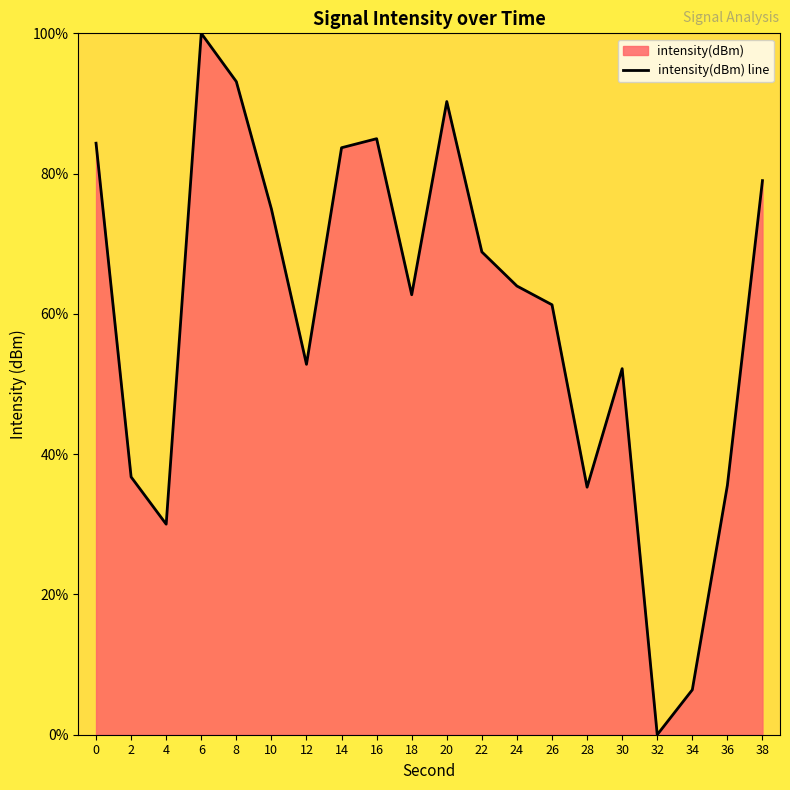

How many positive values are there?

19